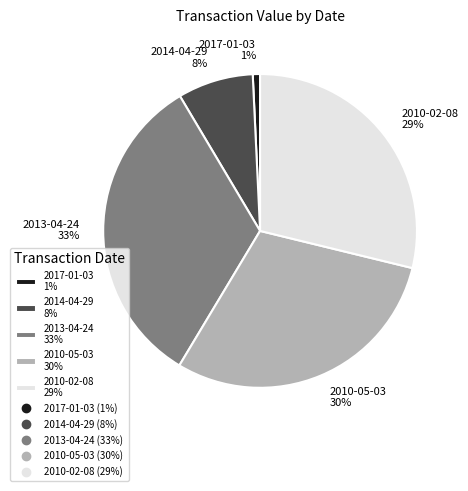

How many segments does this pie chart have?

5